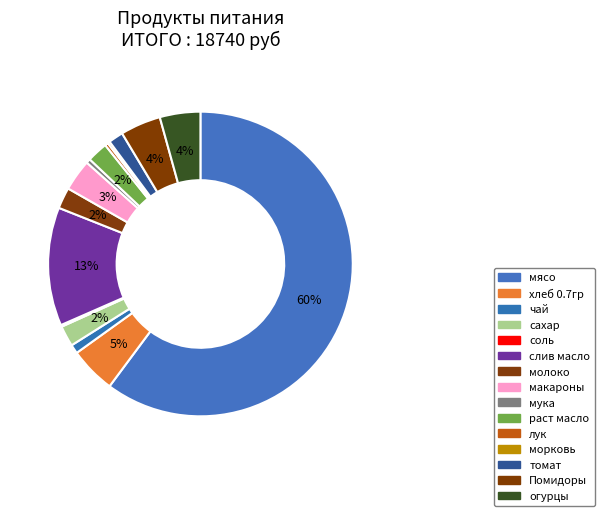

Is the sum of мука and томат greater than half?

No